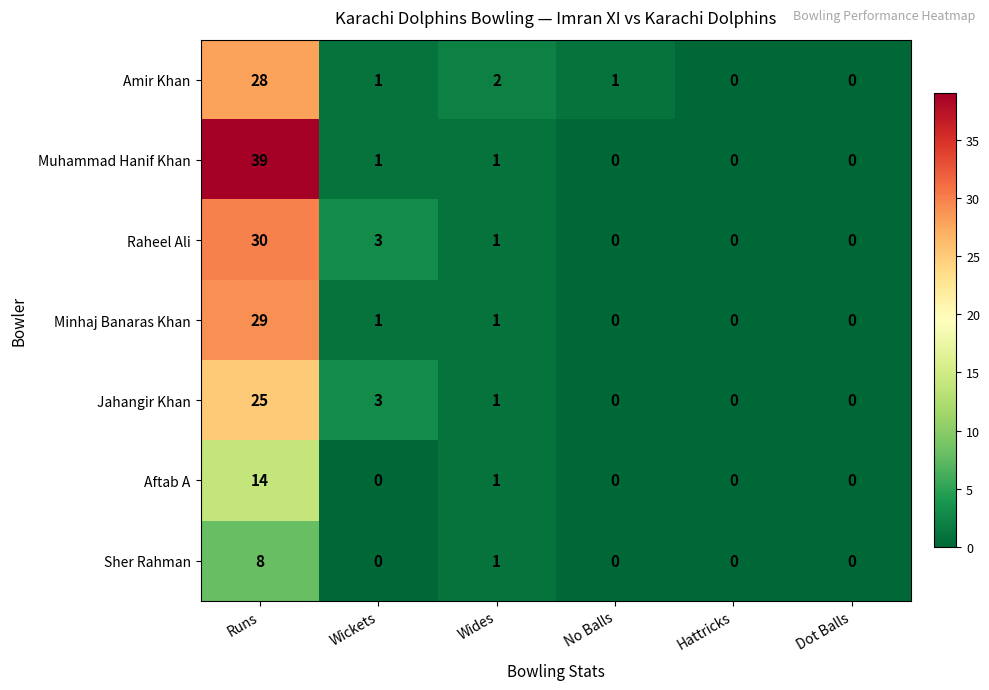

What is the average value of the Raheel Ali series?

6